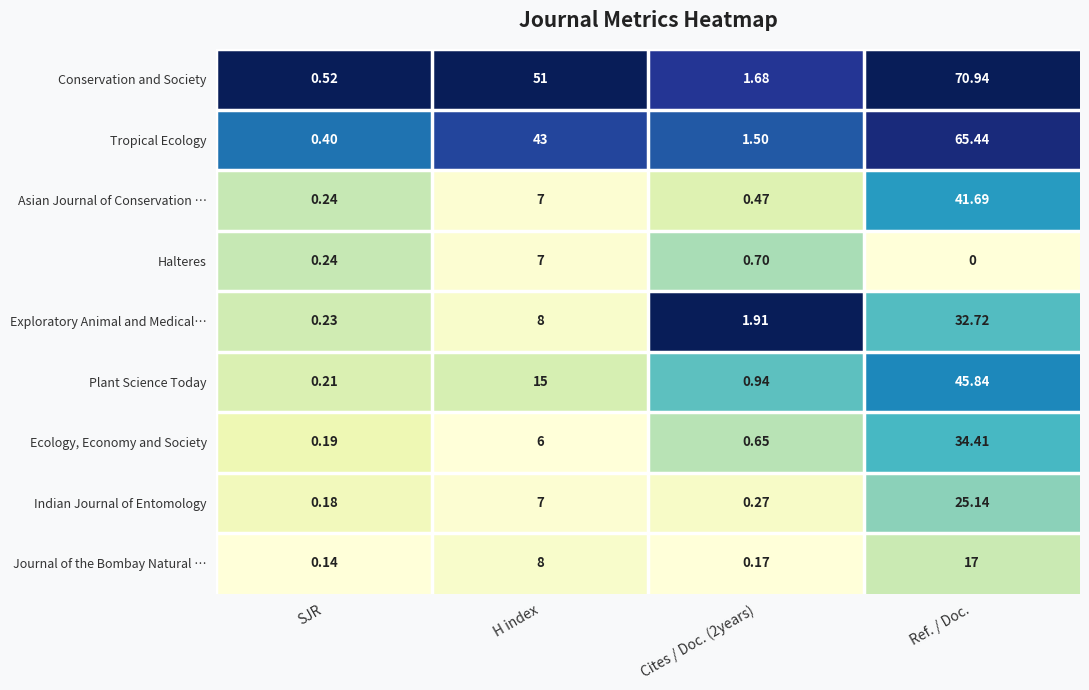

Which category has the lowest value in the Indian Journal of Entomology series?

SJR